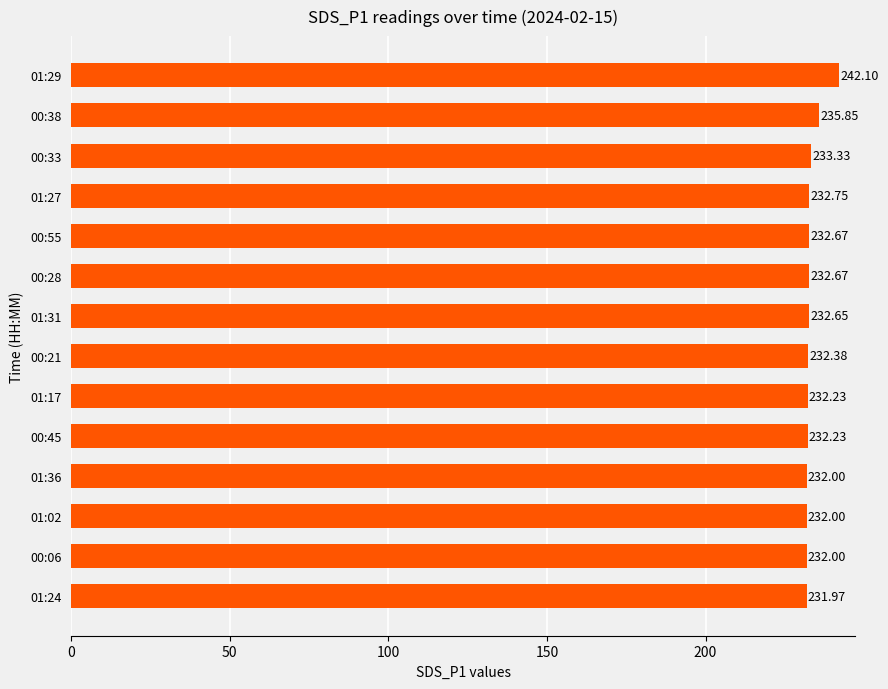

Between 01:17 and 01:31, which is larger?

01:31